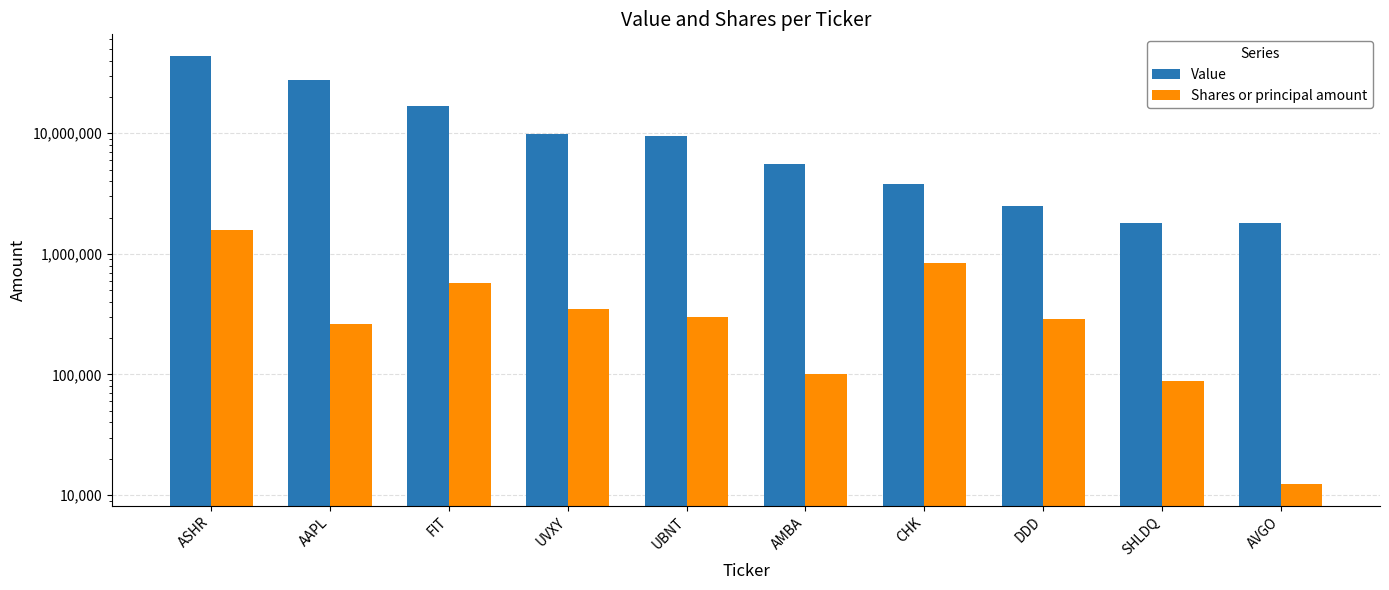

What is the total value across all series at CHK?

4654300